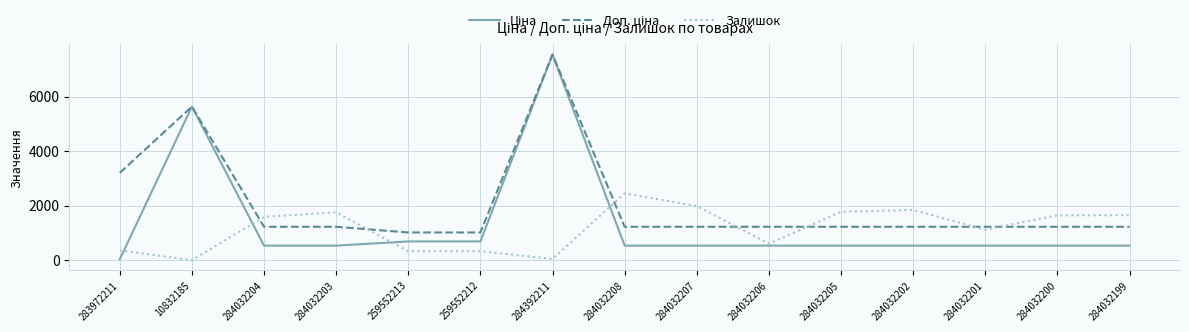

What is the spread (max minus min) of values at 284032206?

691.7